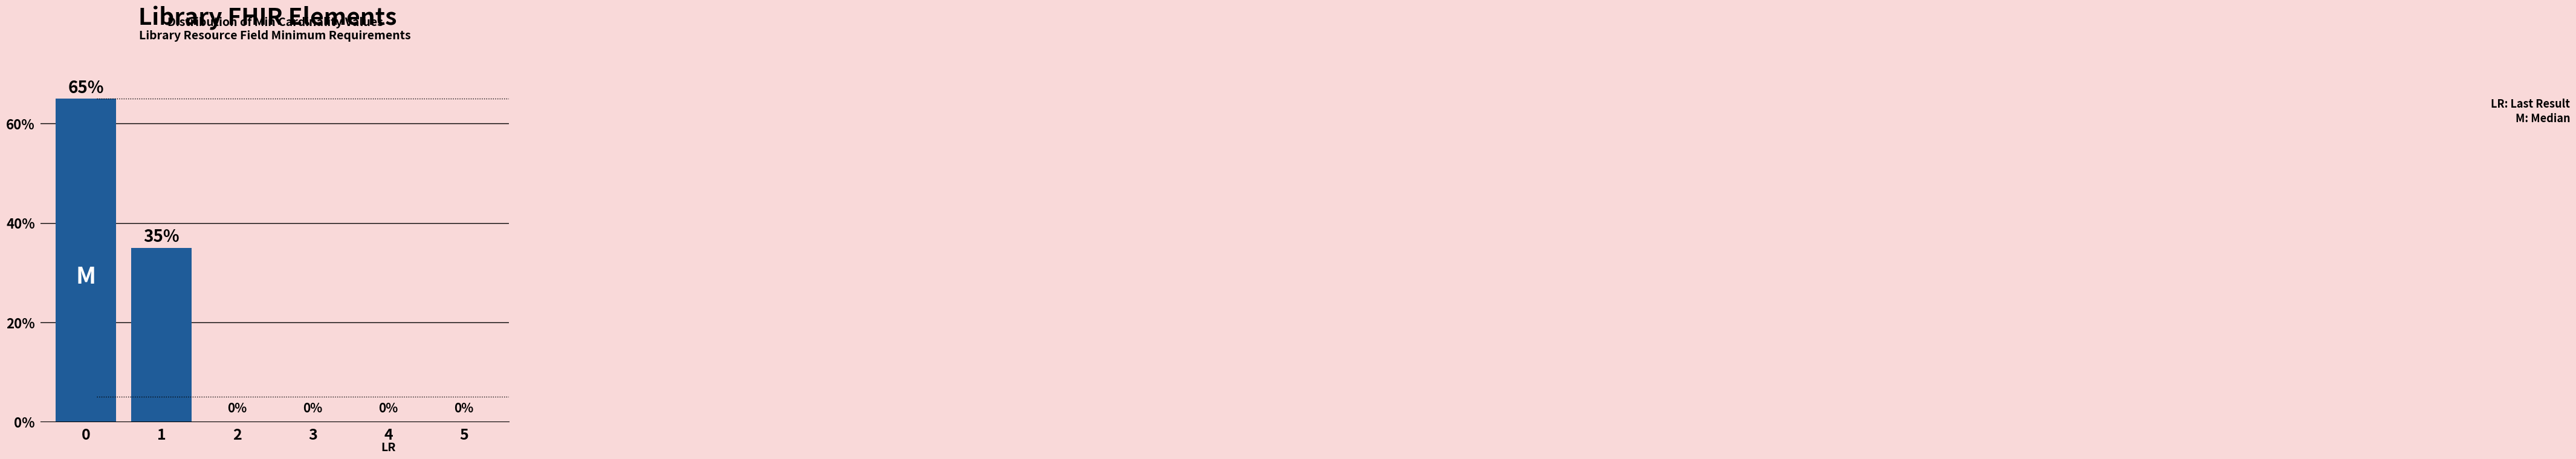

What is the value of the 2nd bar from the left?

0.3